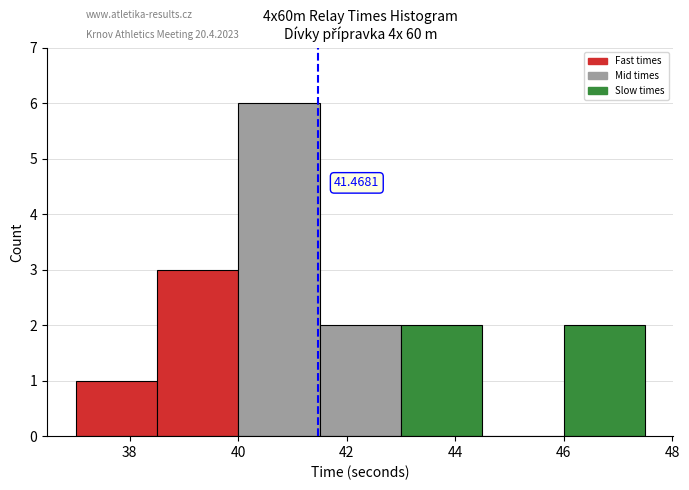

Which range on the x-axis has the tallest bar?

40.0 to 41.5